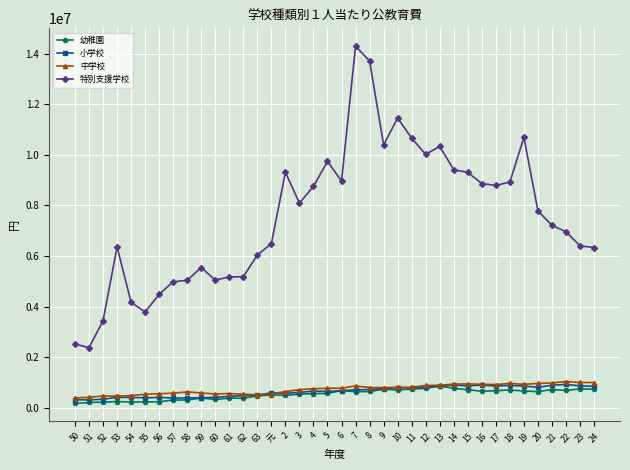

True or false: 特別支援学校 and 中学校 cross at least once.

False